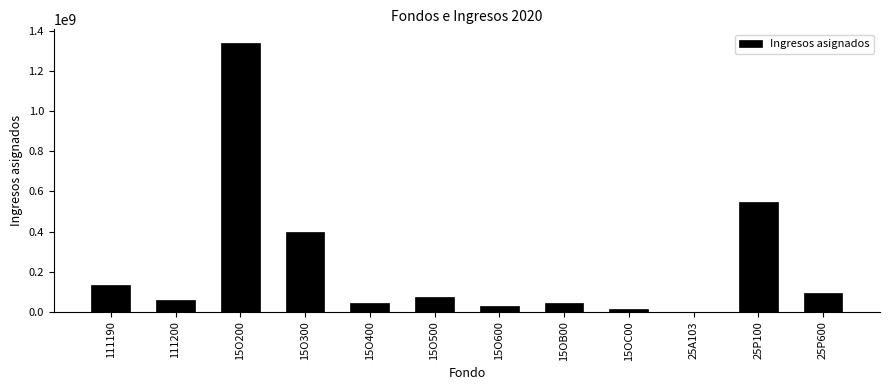

What is the greatest value displayed?

1340507024